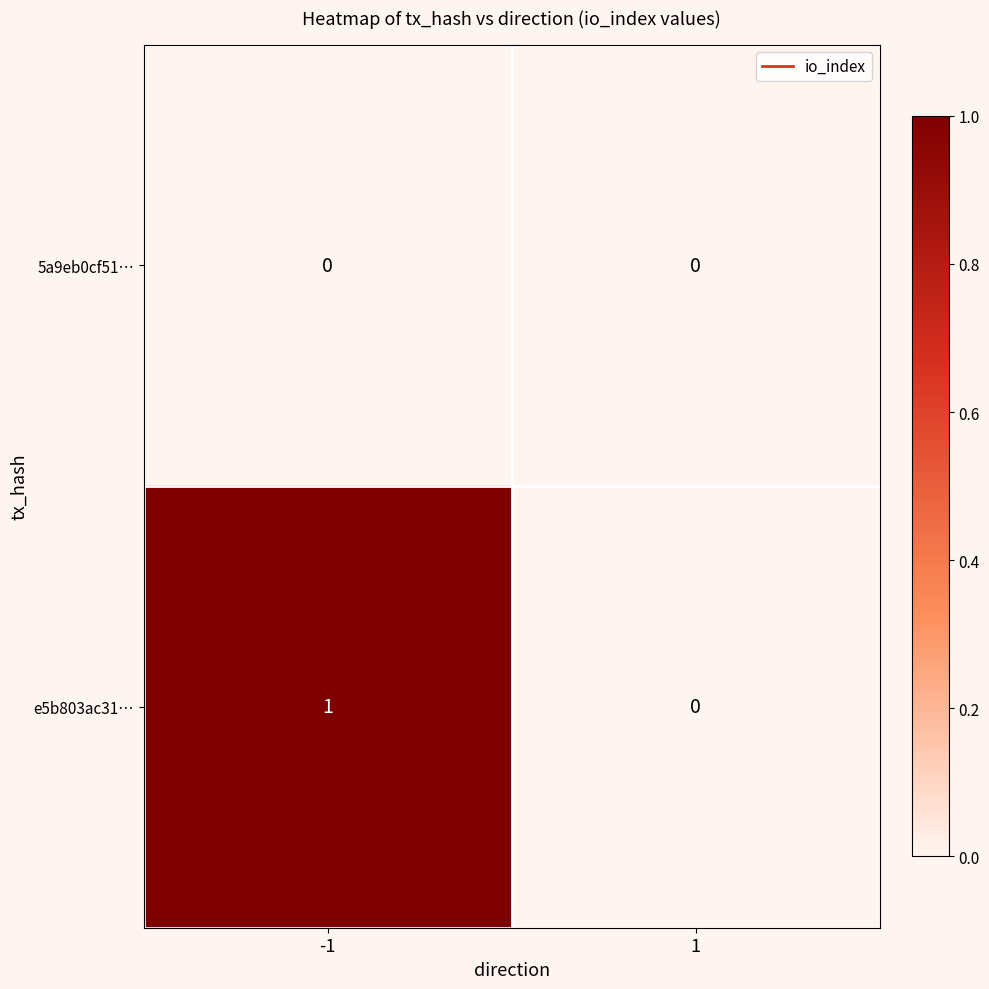

Reading left to right, extract all data points from this chart.

5a9eb0cf51…: 0	0
e5b803ac31…: 1	0